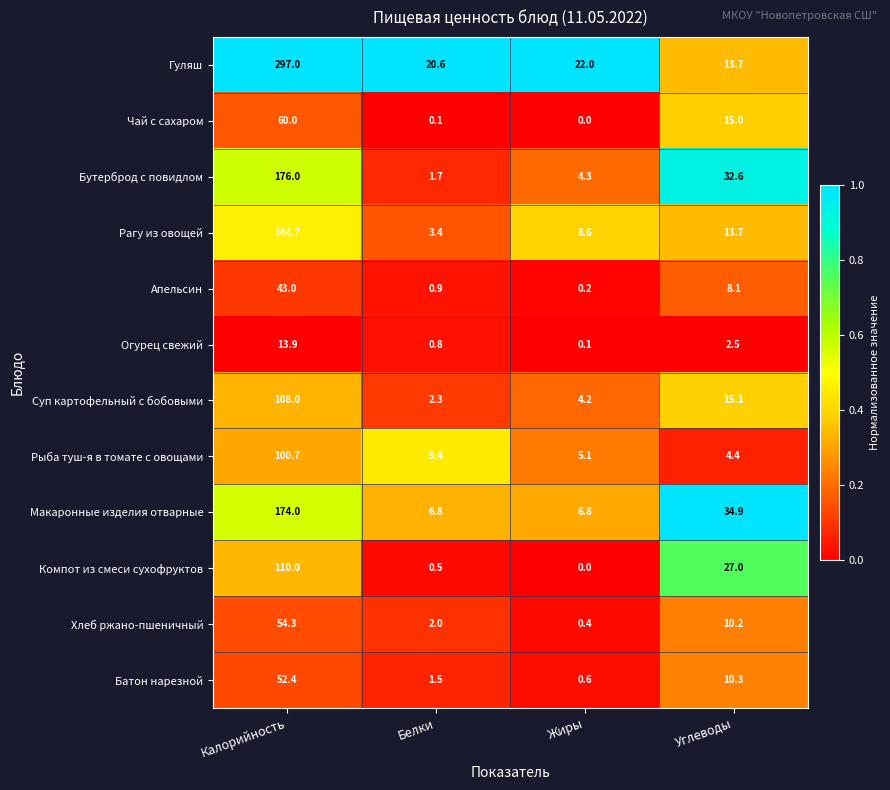

True or false: Рыба туш-я в томате с овощами has a value of 4.4 at Углеводы.

True